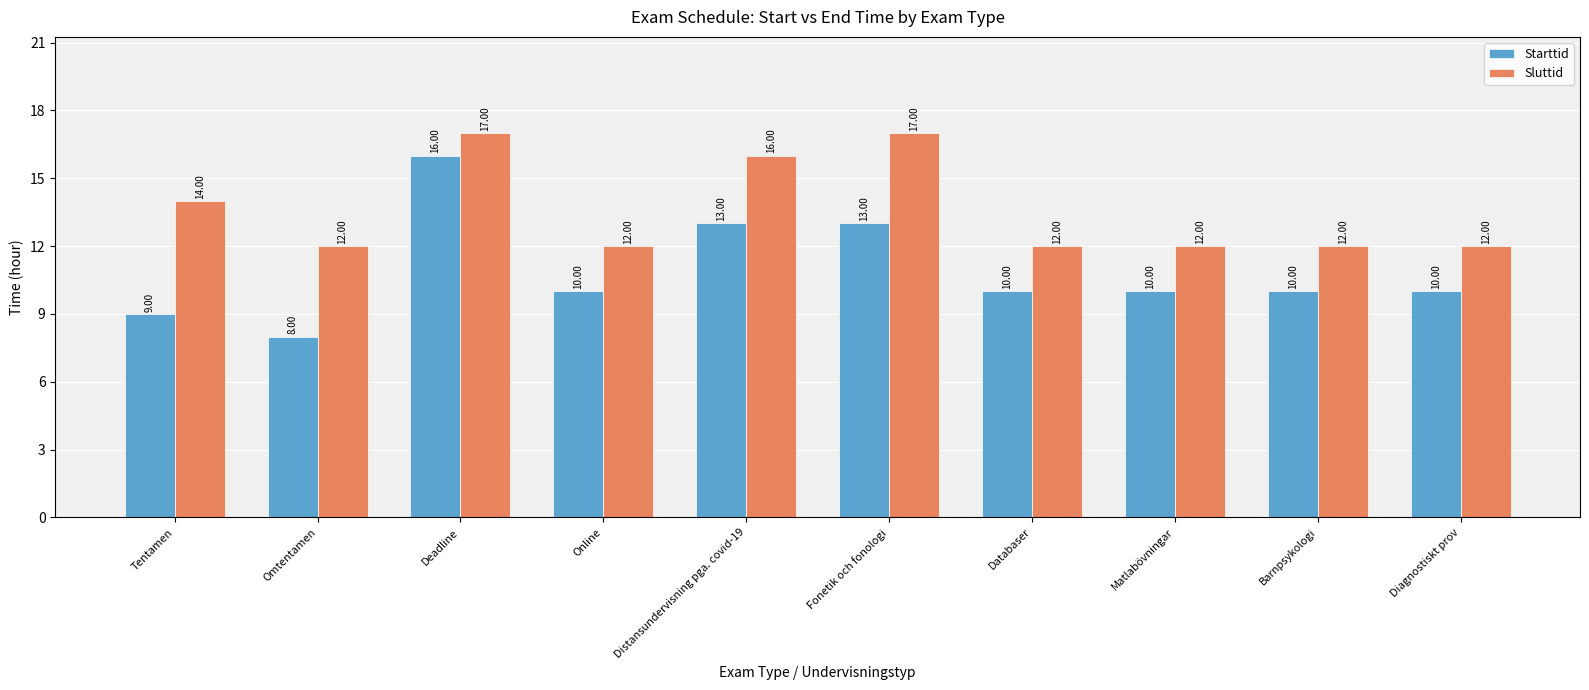

Which series has the largest total across all categories?

Sluttid